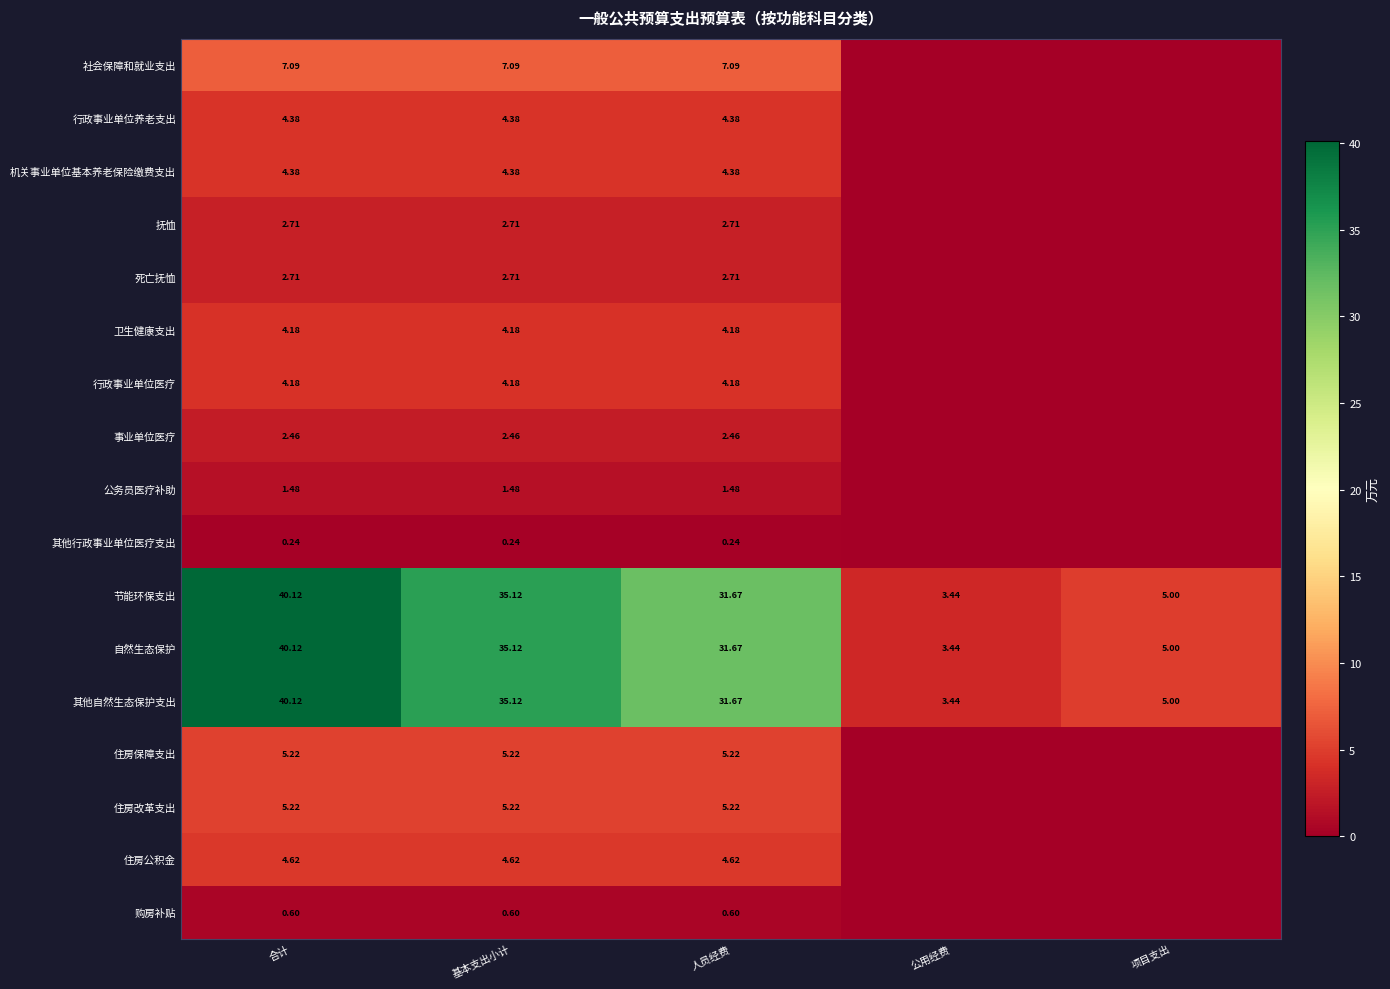

Count the number of categories in the chart.

5